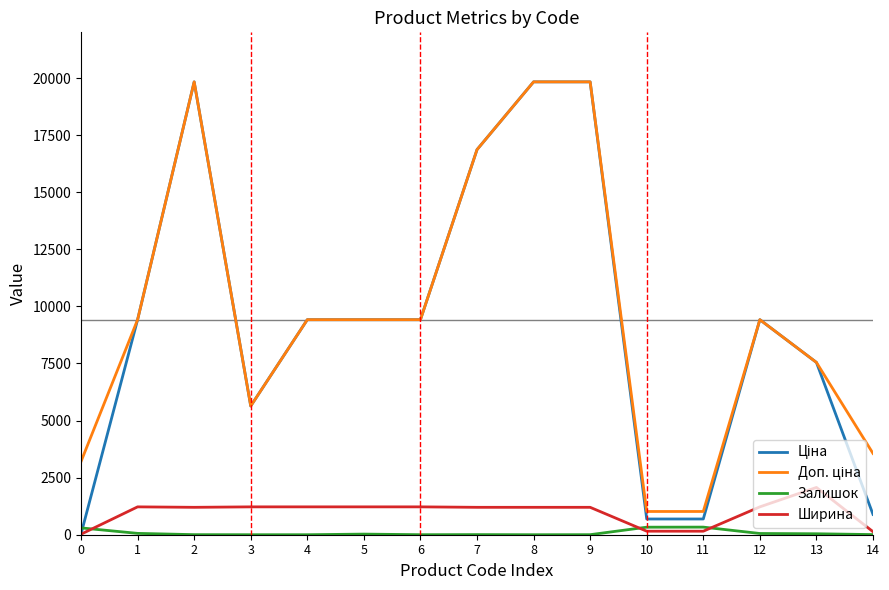

What is the greatest value displayed?

19831.1